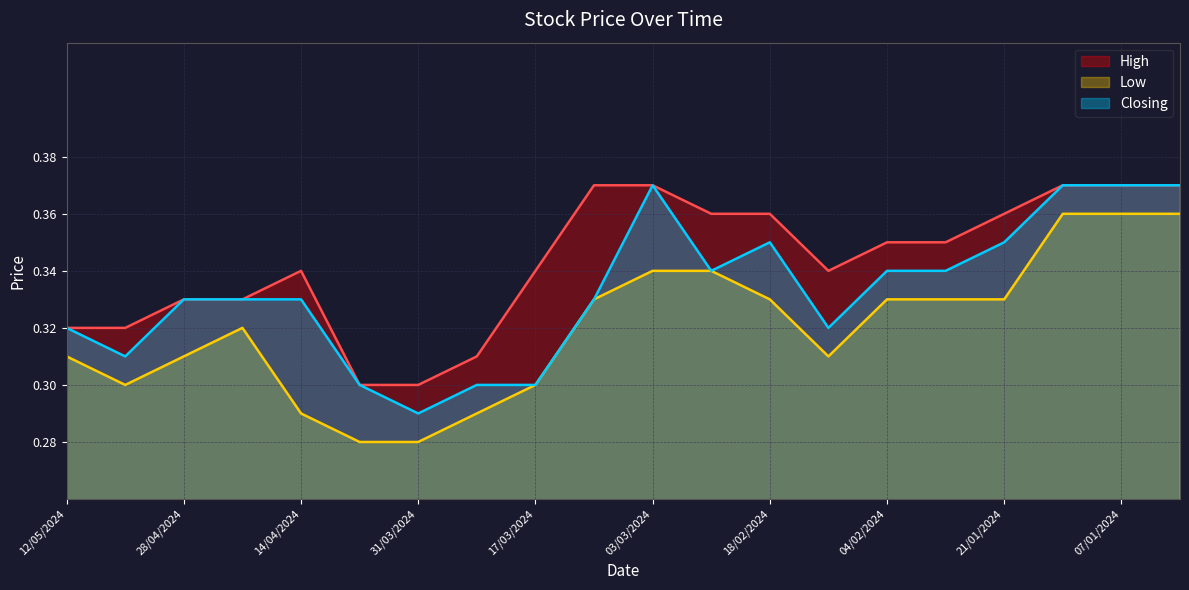

How many data points does each series have?

20